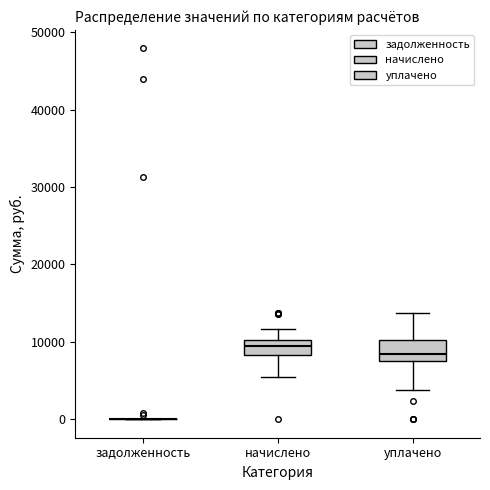

Where is the lower edge of the box for уплачено on the y-axis? The values are not printed on the chart, so give them approximately, as read against the axis.

7000